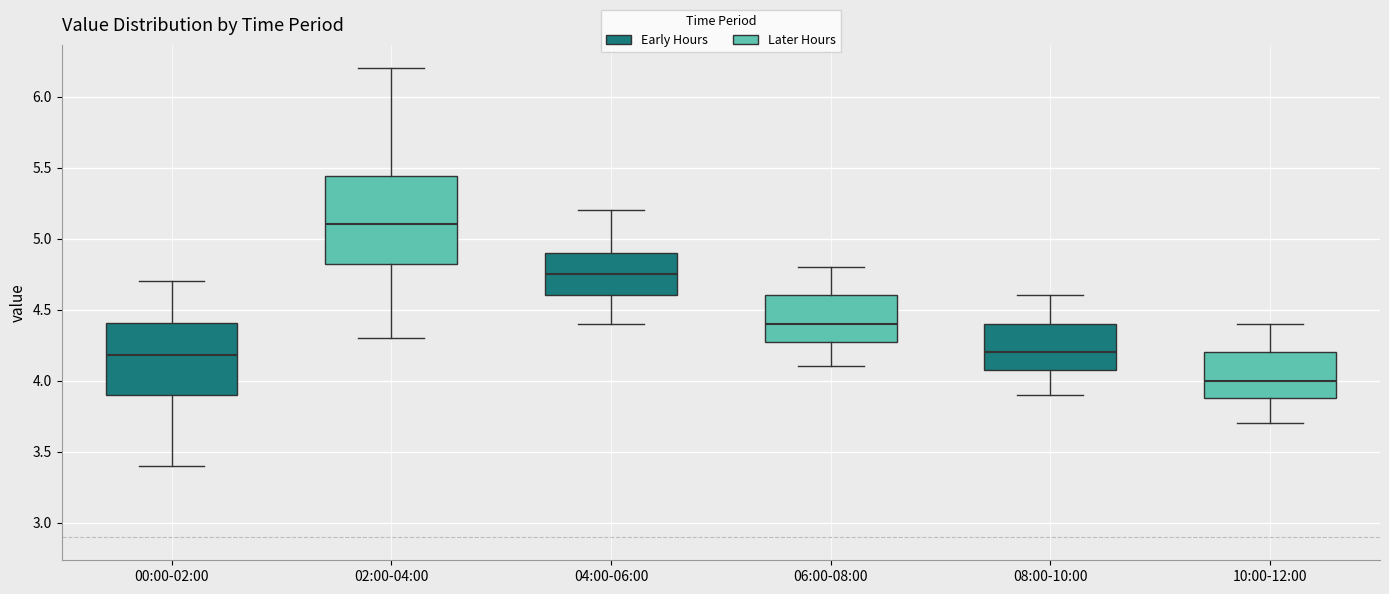

Which box's median line is the highest?

02:00-04:00